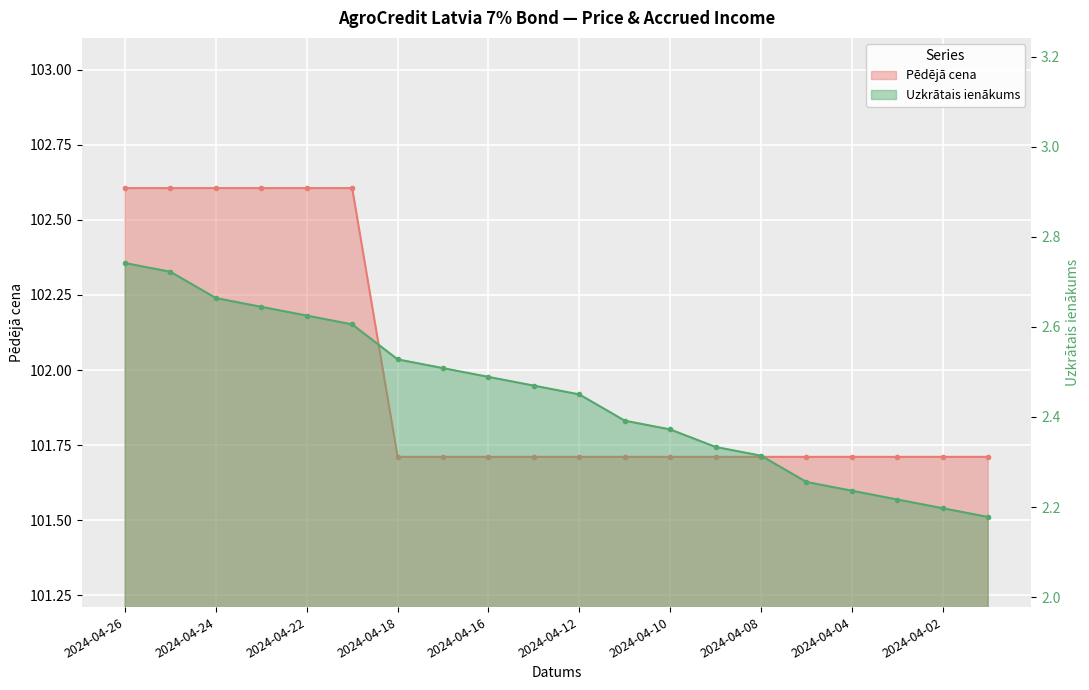

What is the average value of the Pēdējā cena line series?

102.0